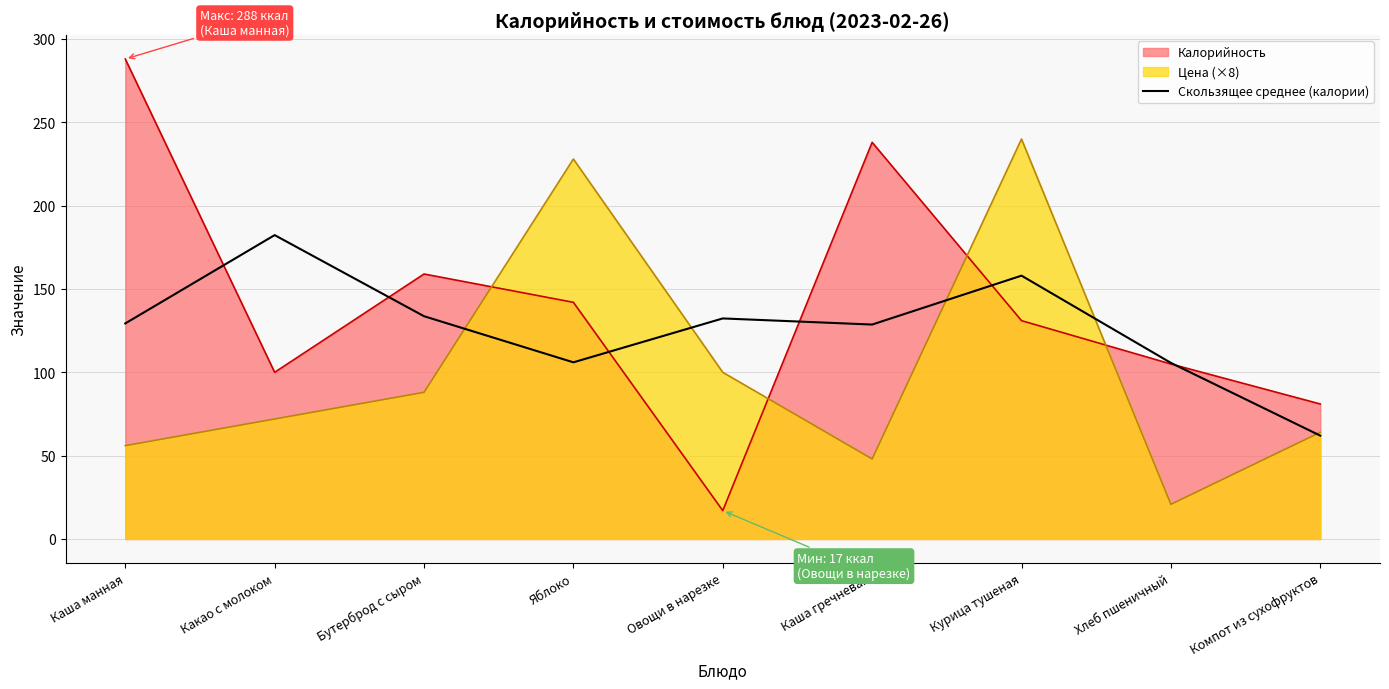

How many interior local valleys (lower than both neighbors) does the data have?

2